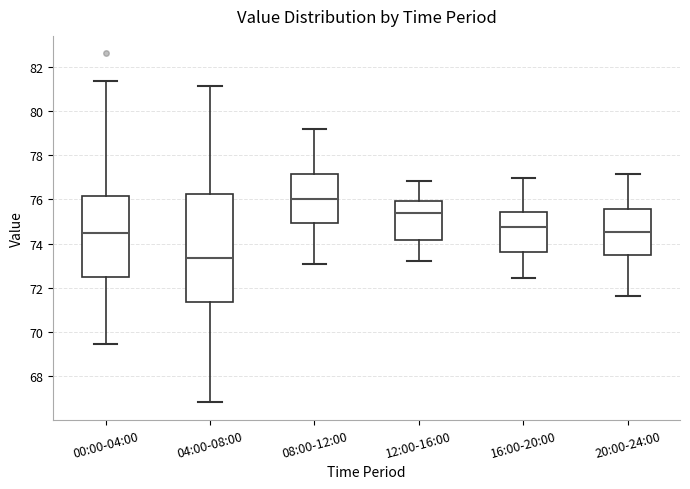

Reading left to right, read every box against the y-axis: the position of its median line, the range the box covers, and the ends of its whiskers. The values are not printed on the chart, so give them approximately, as read against the axis.

00:00-04:00: median 74.4, box 72.4 to 76.2, whiskers 69.4 to 81.4
04:00-08:00: median 73.4, box 71.4 to 76.2, whiskers 66.8 to 81.2
08:00-12:00: median 76.0, box 75.0 to 77.2, whiskers 73.2 to 79.2
12:00-16:00: median 75.4, box 74.2 to 76.0, whiskers 73.2 to 76.8
16:00-20:00: median 74.8, box 73.6 to 75.4, whiskers 72.4 to 77.0
20:00-24:00: median 74.6, box 73.4 to 75.6, whiskers 71.6 to 77.2